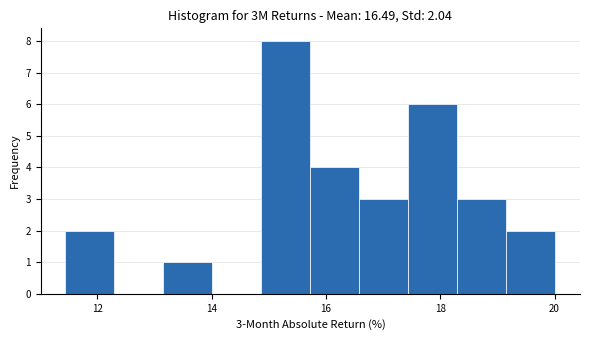

Which range on the x-axis has the tallest bar?

14.8 to 15.8